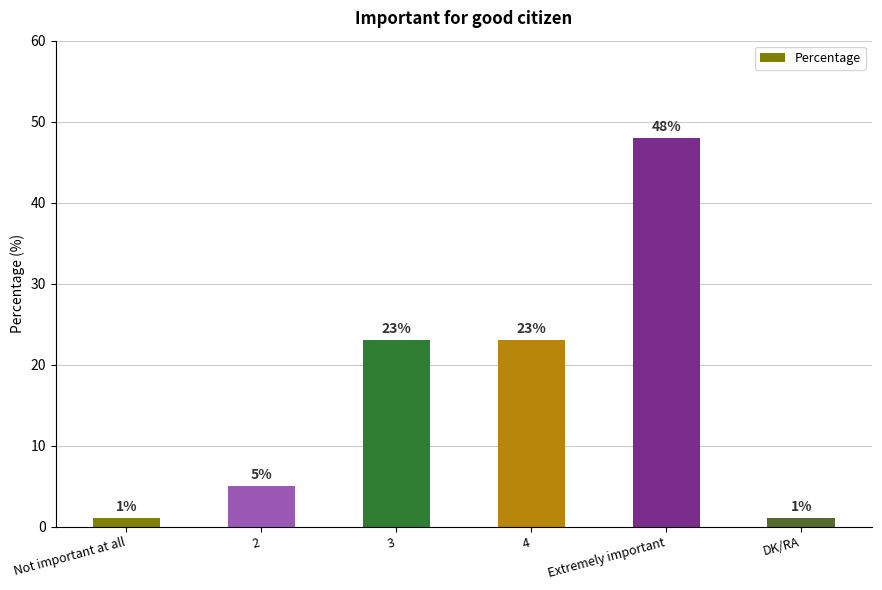

True or false: the data shows 6 at 4.

False